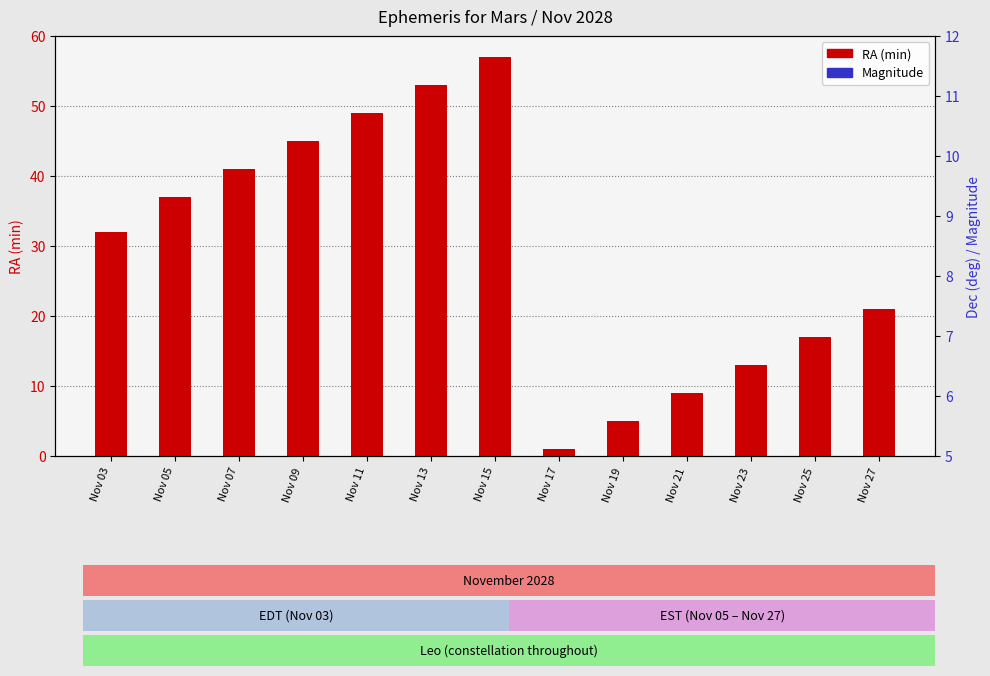

At how many categories does at least one series exceed 8?

11